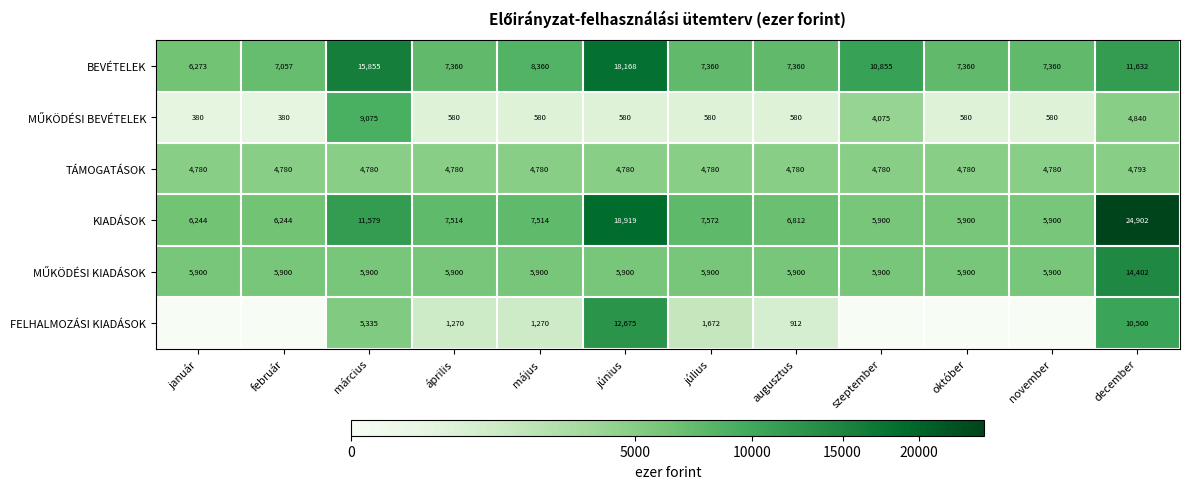

How many categories are shown in the chart?

12